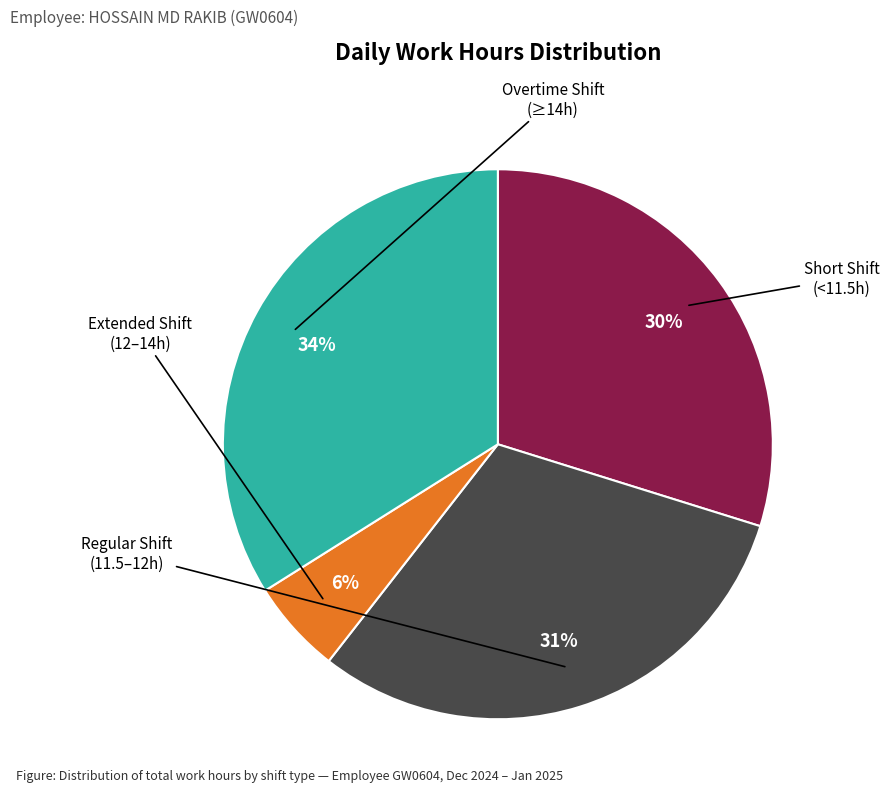

Count the number of slices in the pie.

4